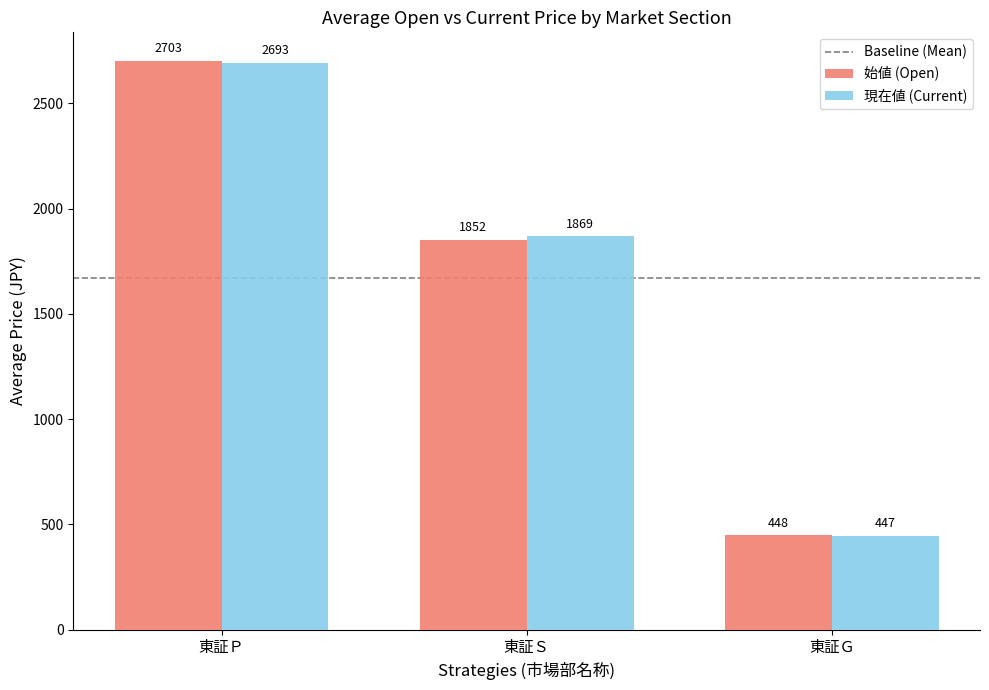

At which label is 始値 (Open) closest to 1575?

東証Ｓ